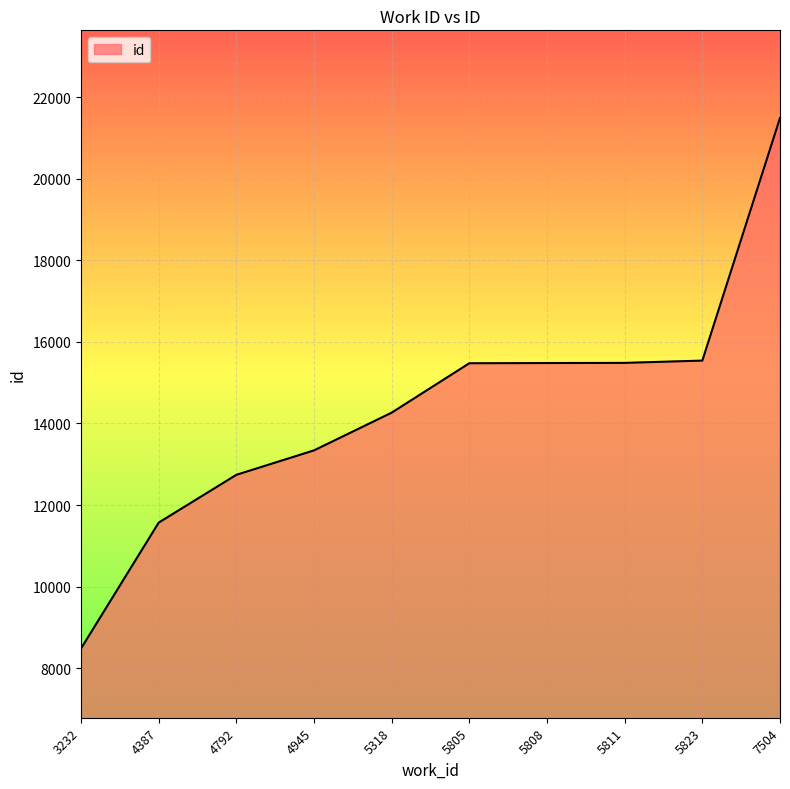

What is the ratio of the value at 5805 to the value at 4945?

1.2